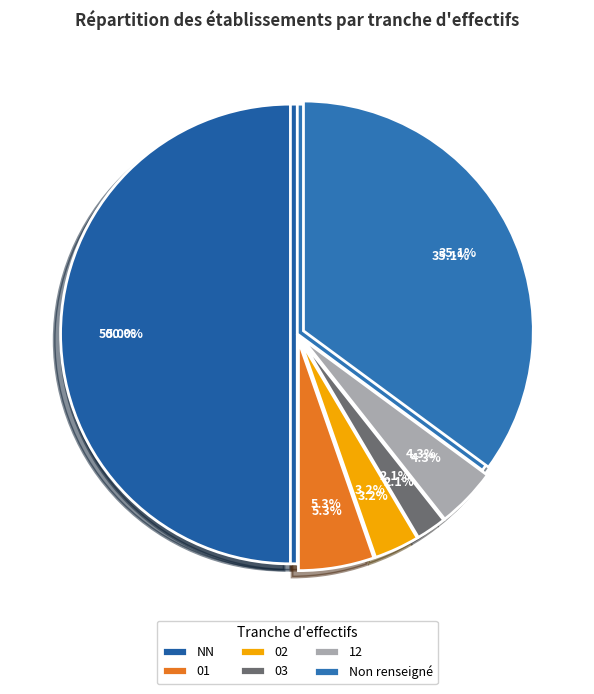

What percentage is NOT represented by 12?

95.7%